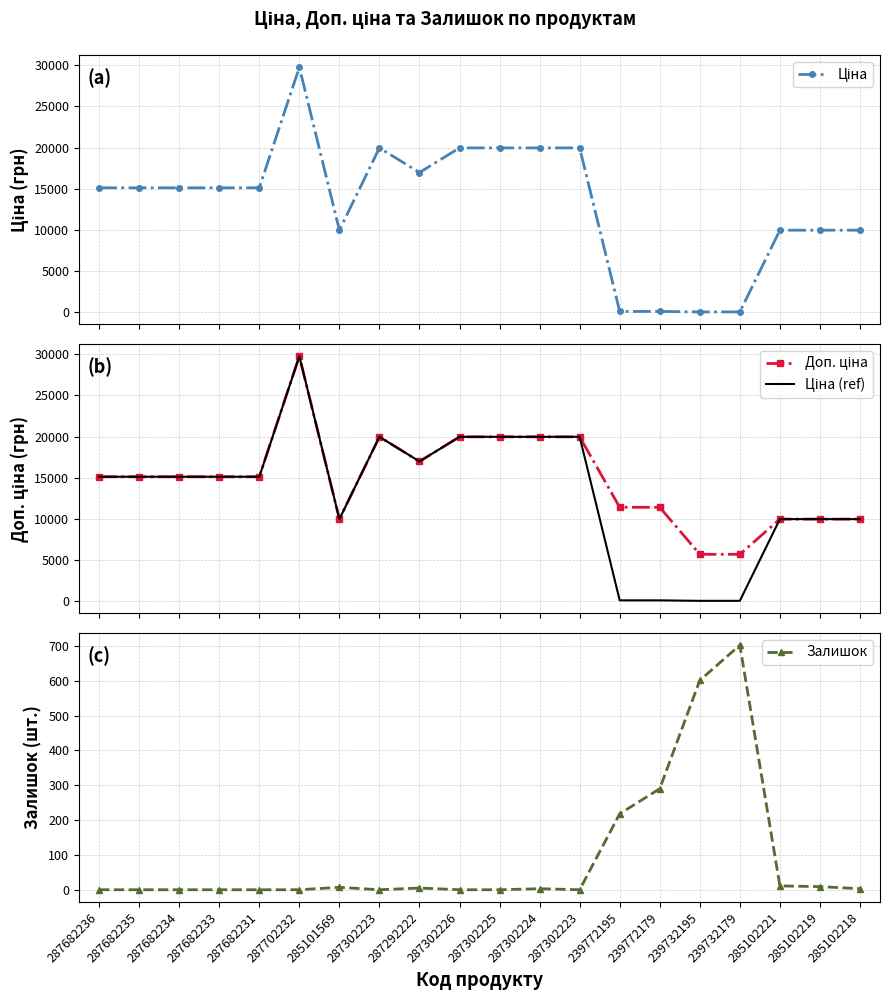

What is the label of the 6th point from the left?

287702232